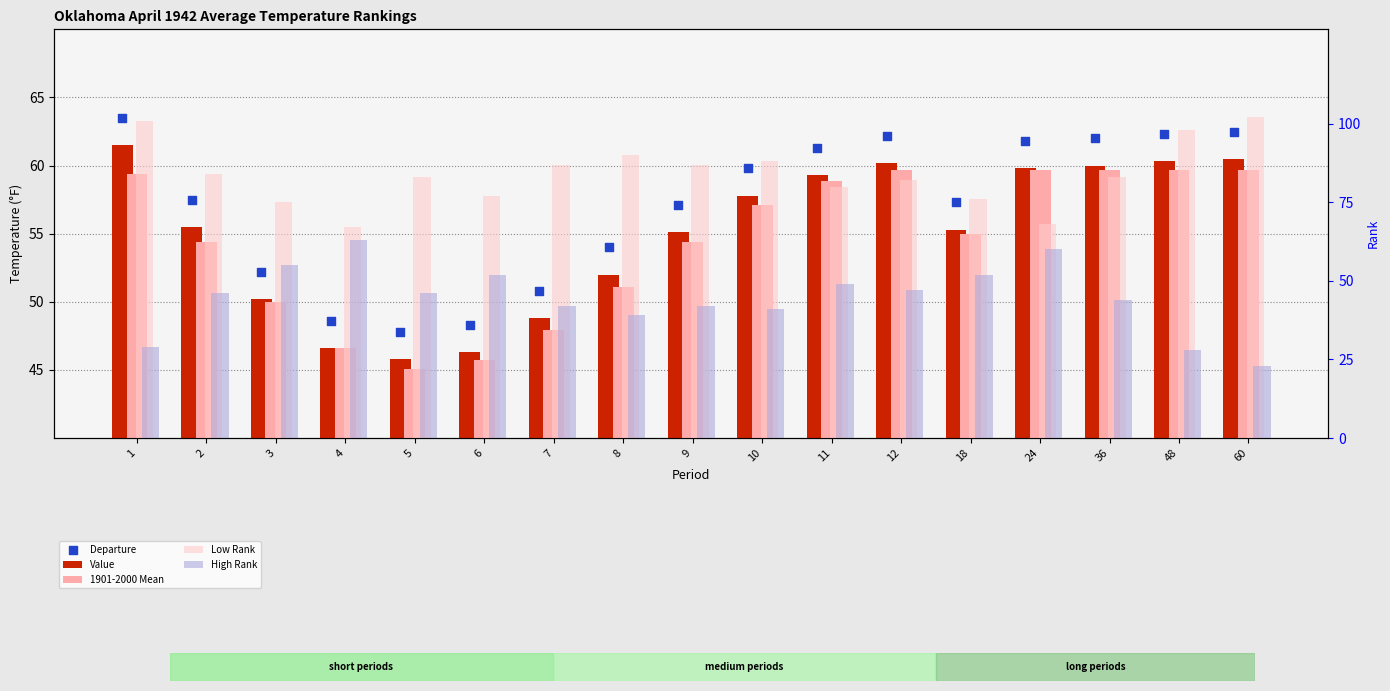

What are all the series names shown in the legend?

Value, 1901-2000 Mean, Departure, Low Rank, High Rank